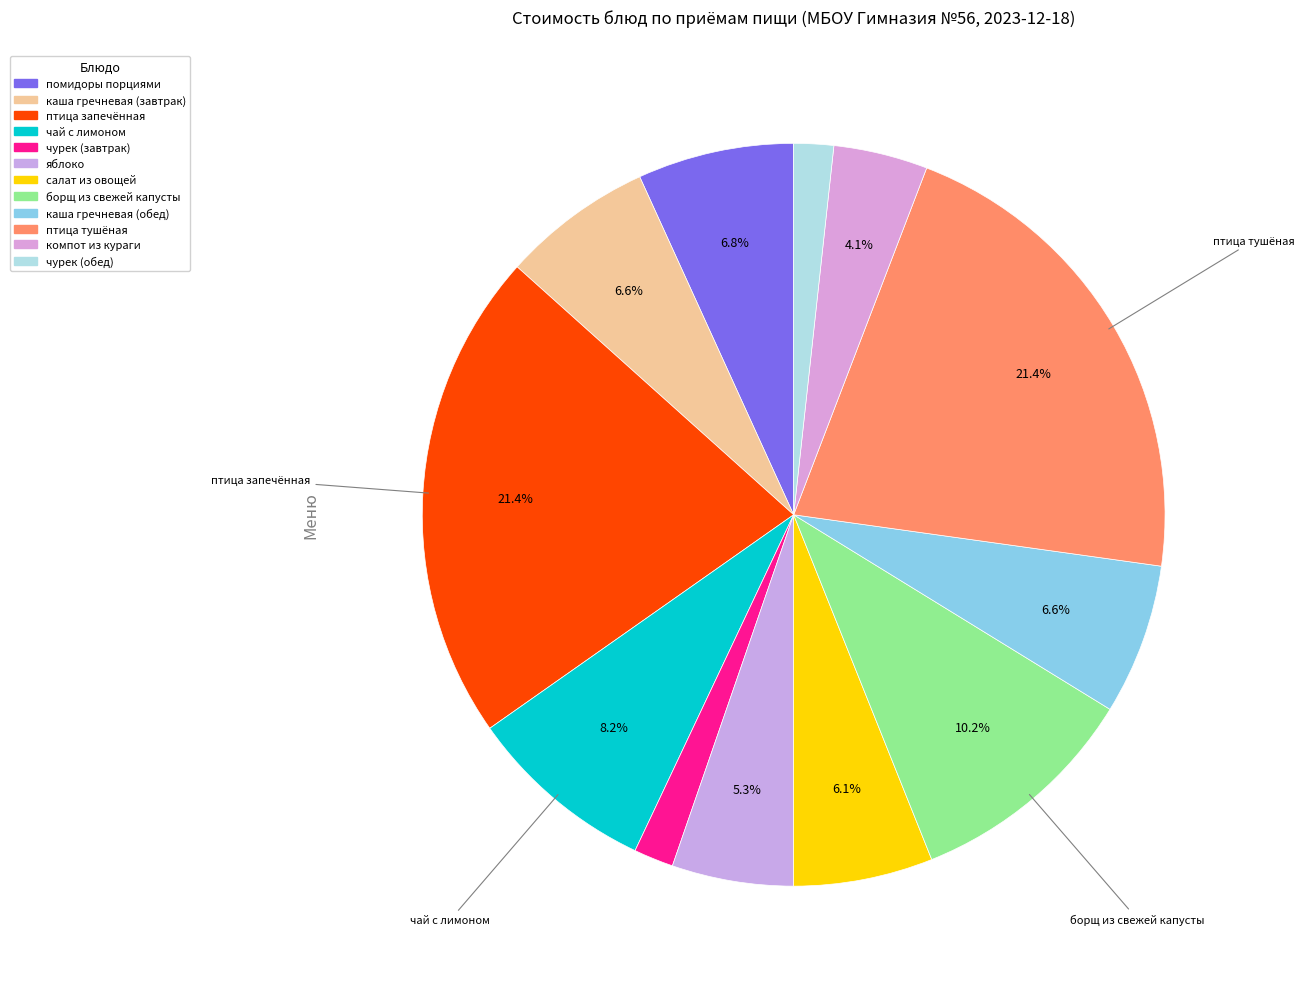

Count the number of slices in the pie.

12